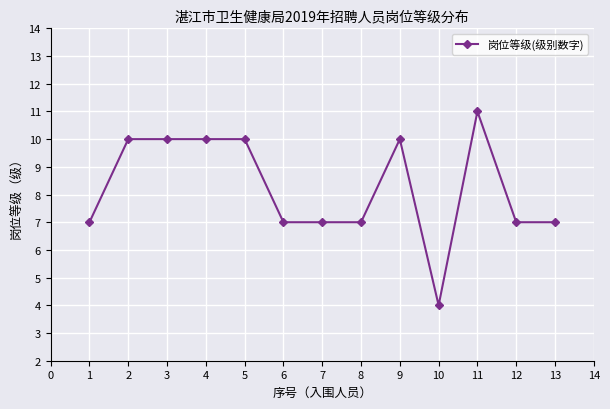

Count the values in the range 7 to 10.

11